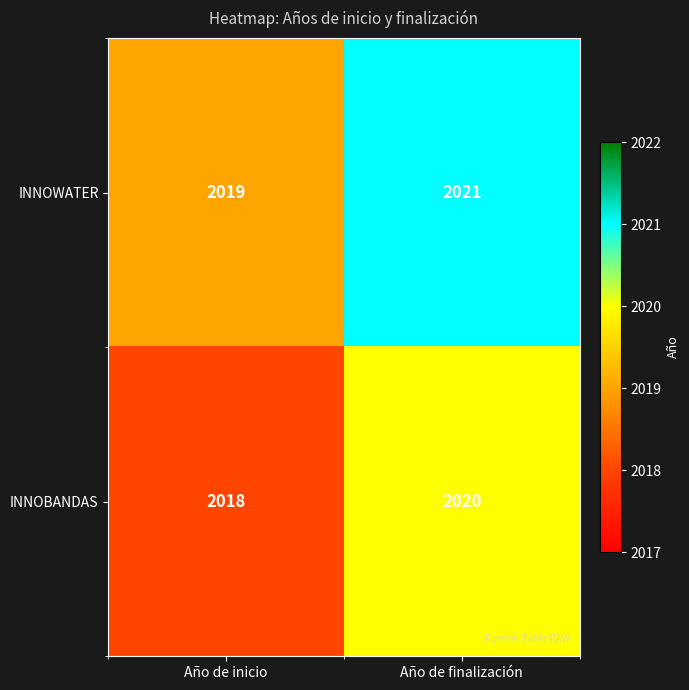

Reading left to right, what are all the values shown in this chart?

INNOWATER: 2019	2021
INNOBANDAS: 2018	2020